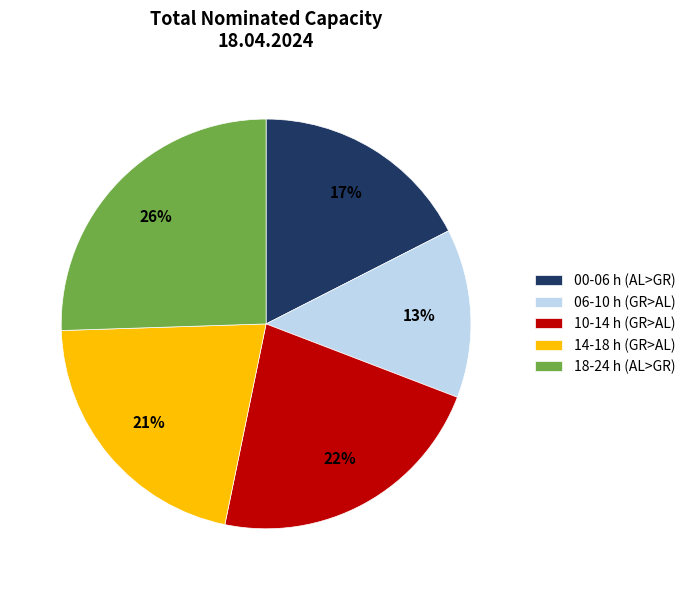

How many segments does this pie chart have?

5